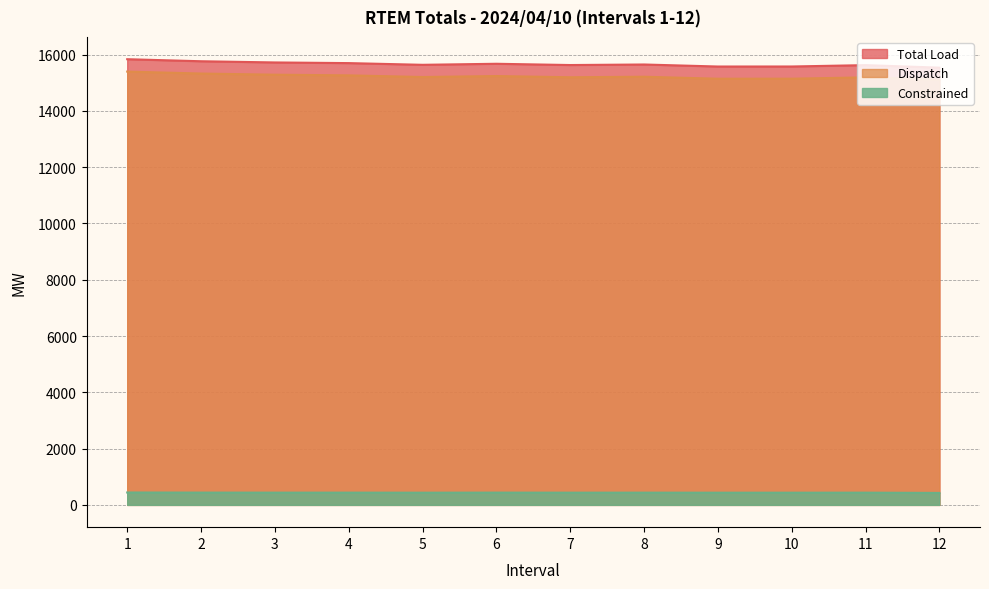

Rank the series by their maximum value, from lowest to highest.

Constrained, Dispatch, Total Load